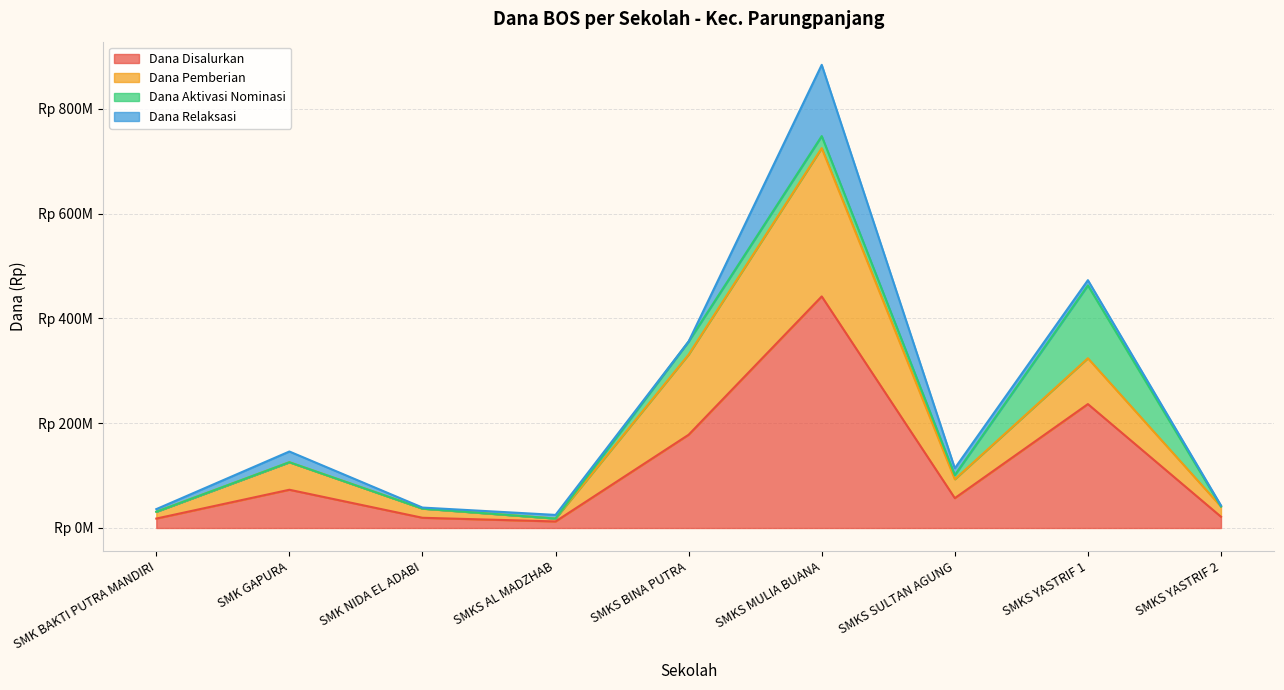

Where is the first local maximum for Dana Disalurkan?

SMK GAPURA